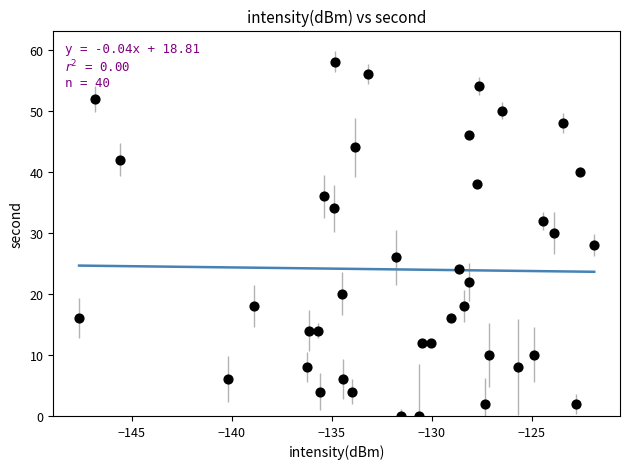

What is the range of Y values (max minus min)?

58